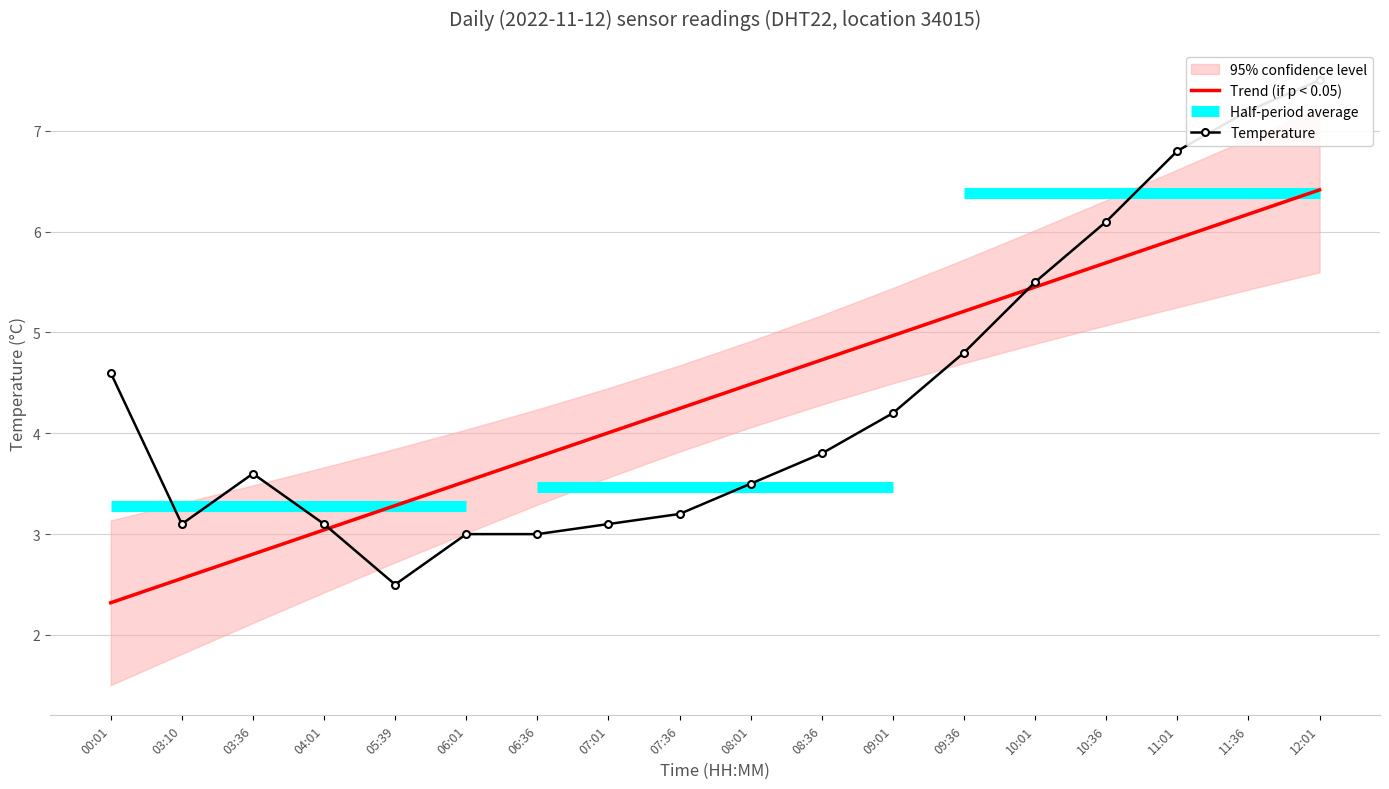

Does the chart have visible grid lines?

Yes